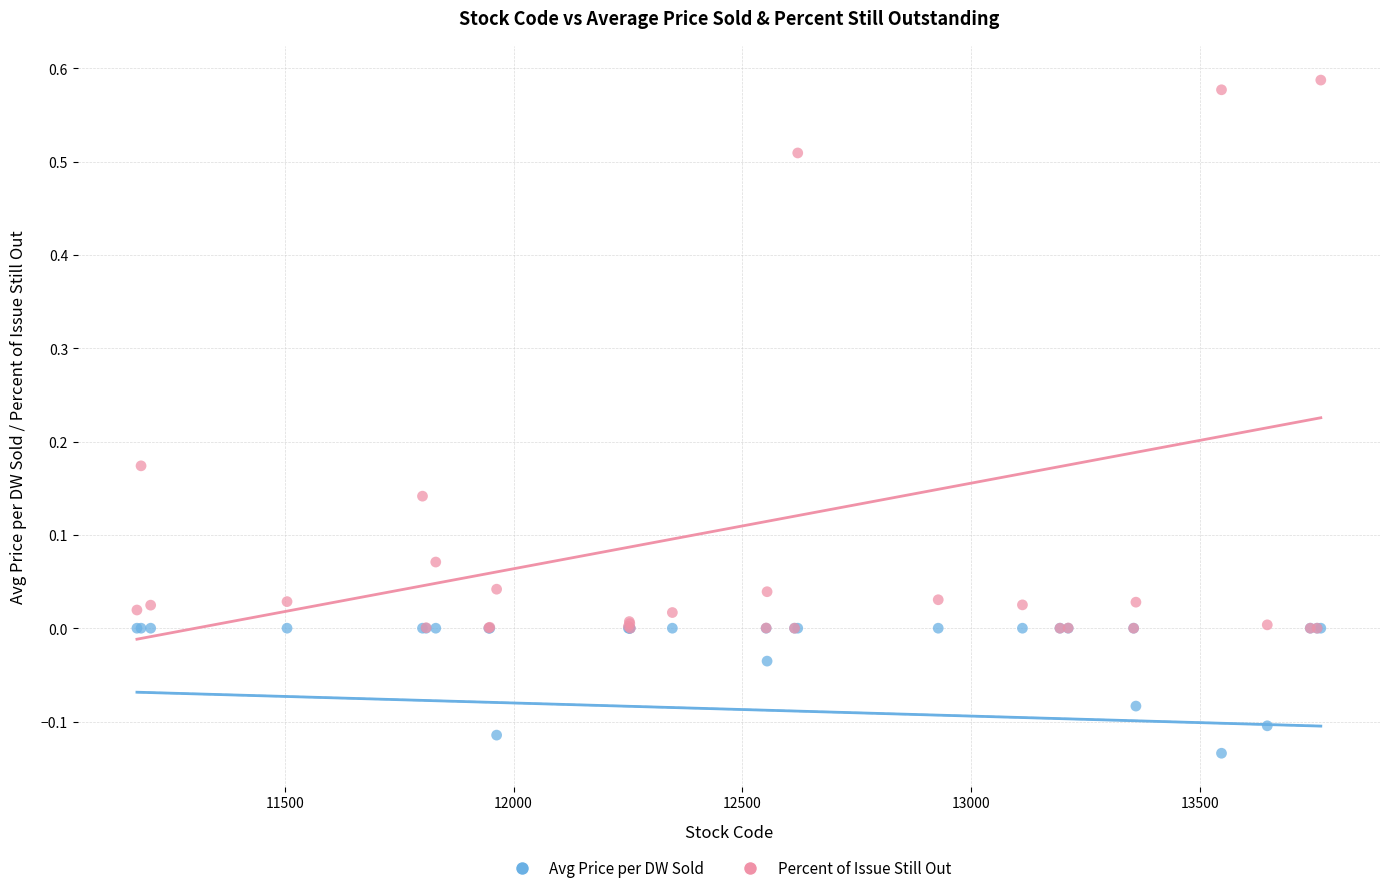

Which series reaches the minimum Y coordinate?

Avg Price per DW Sold